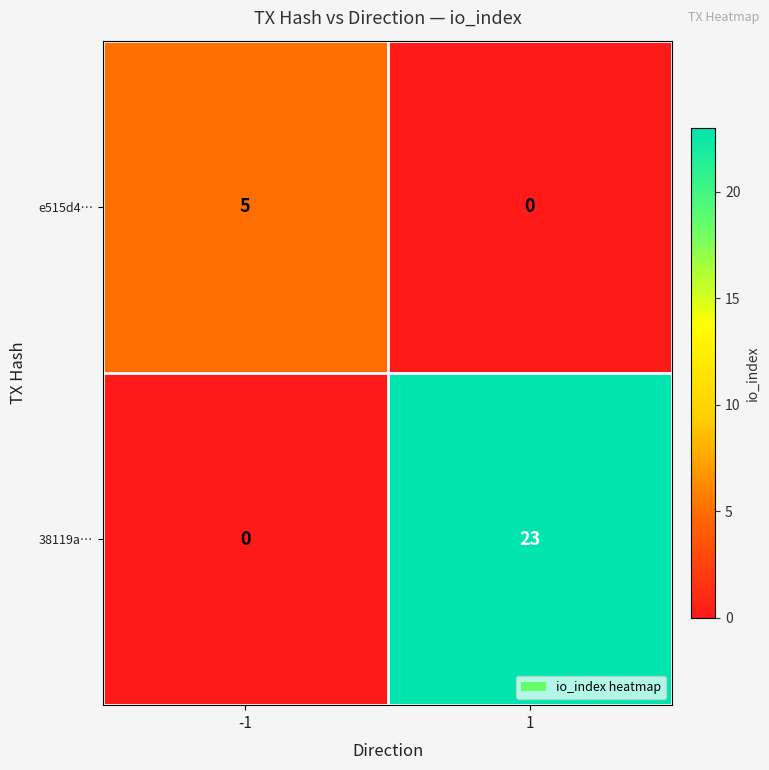

Which series changed the most between -1 and 1?

38119a…